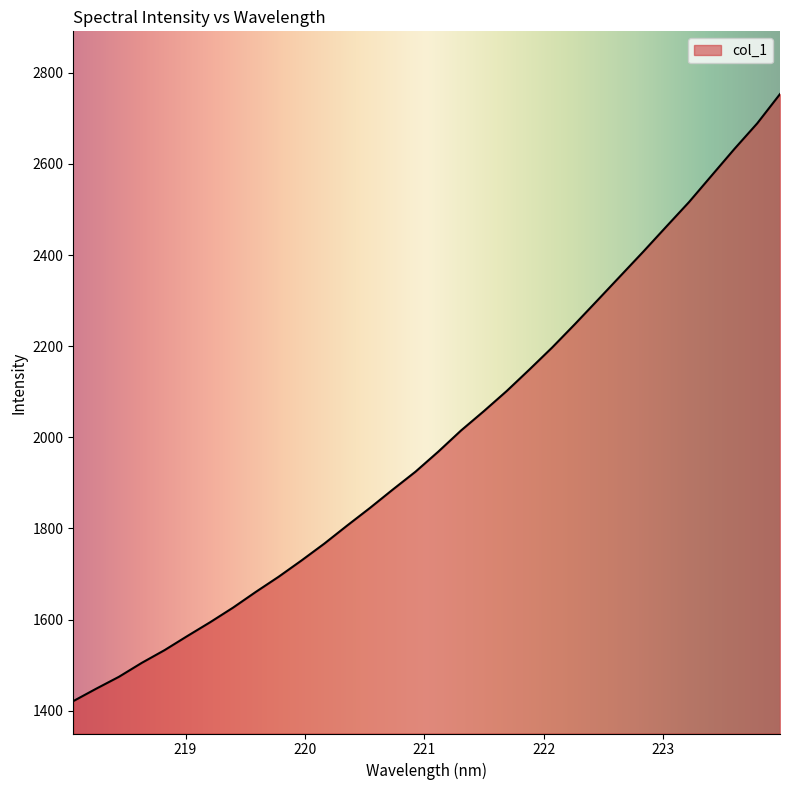

What is the smallest value displayed?

1421.1